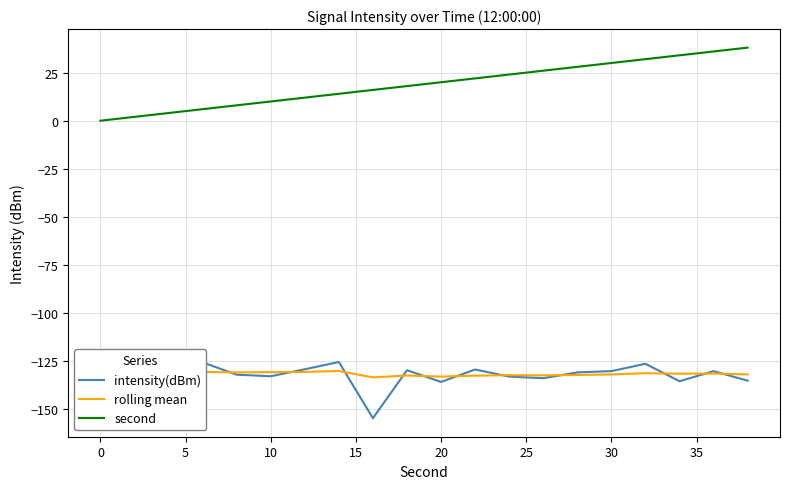

What are all the series names shown in the legend?

intensity(dBm), rolling mean, second